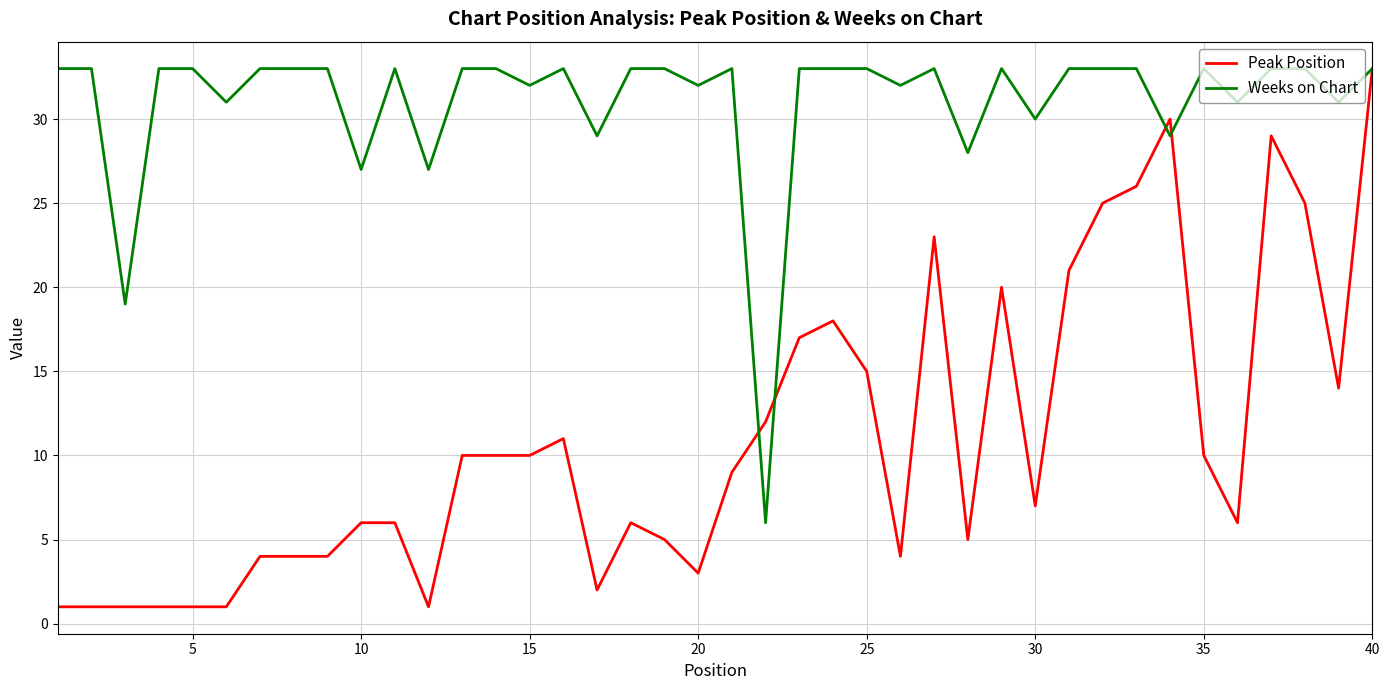

What is the sum of all Weeks on Chart values?

1242